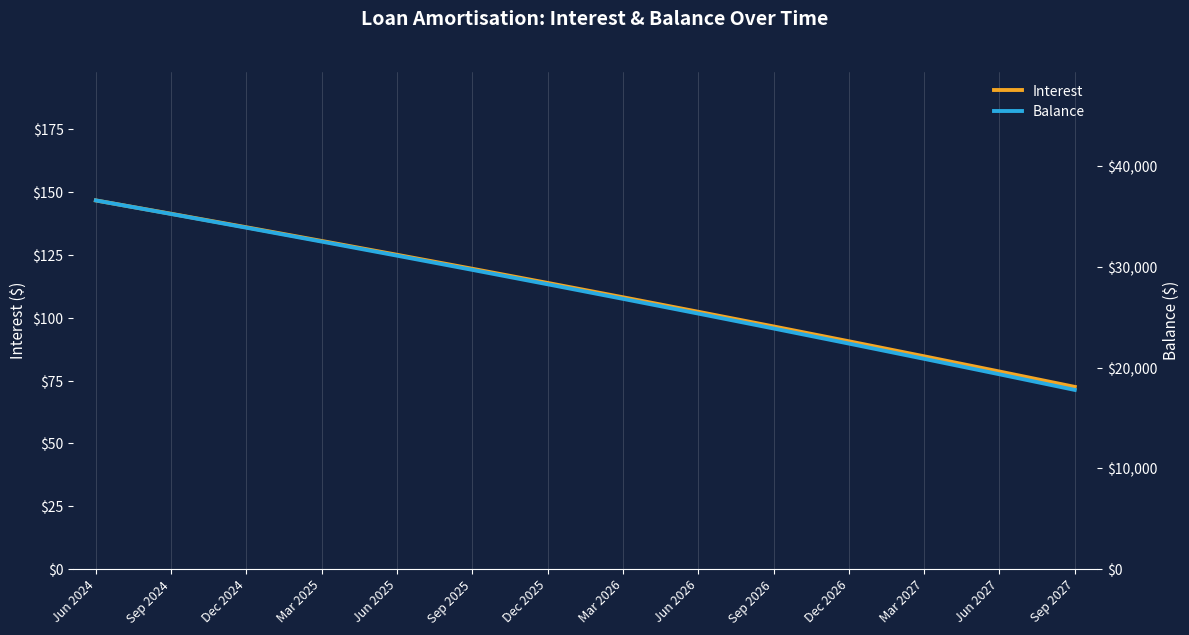

What is the sum of the Interest values at Jun 2025 and Mar 2025?

255.7